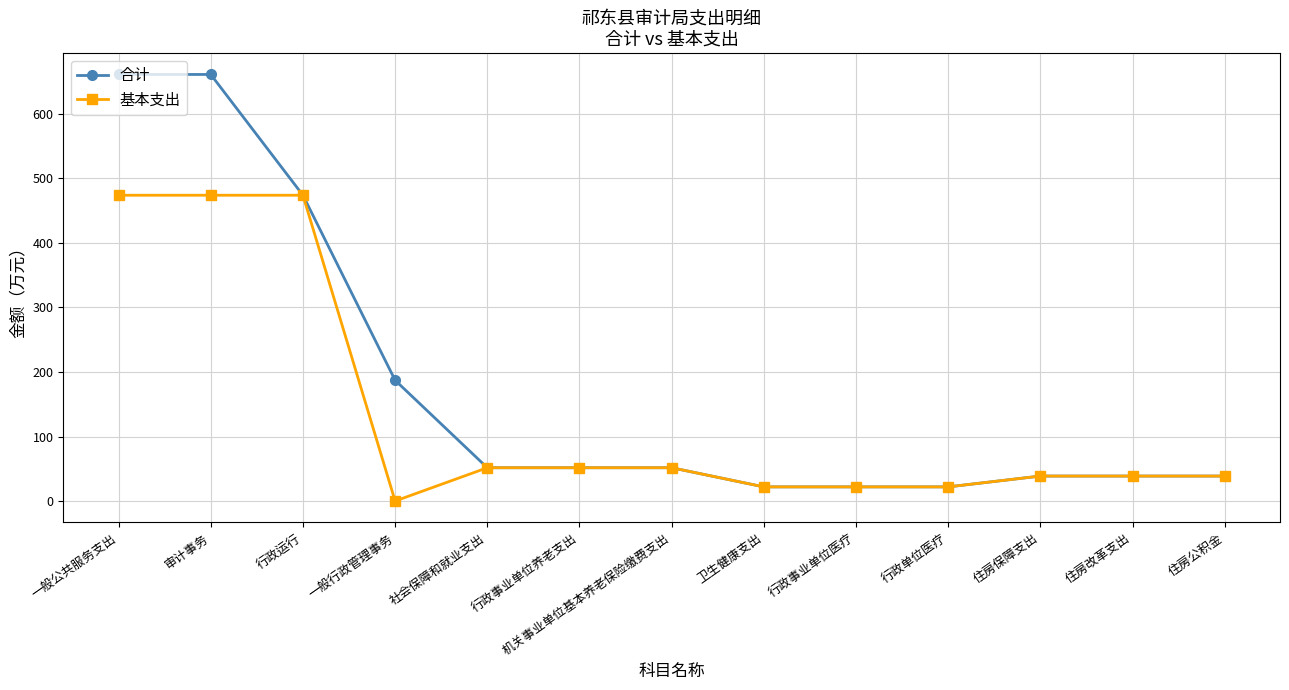

The 基本支出 series shows 474.0 at 行政运行. True or false?

True